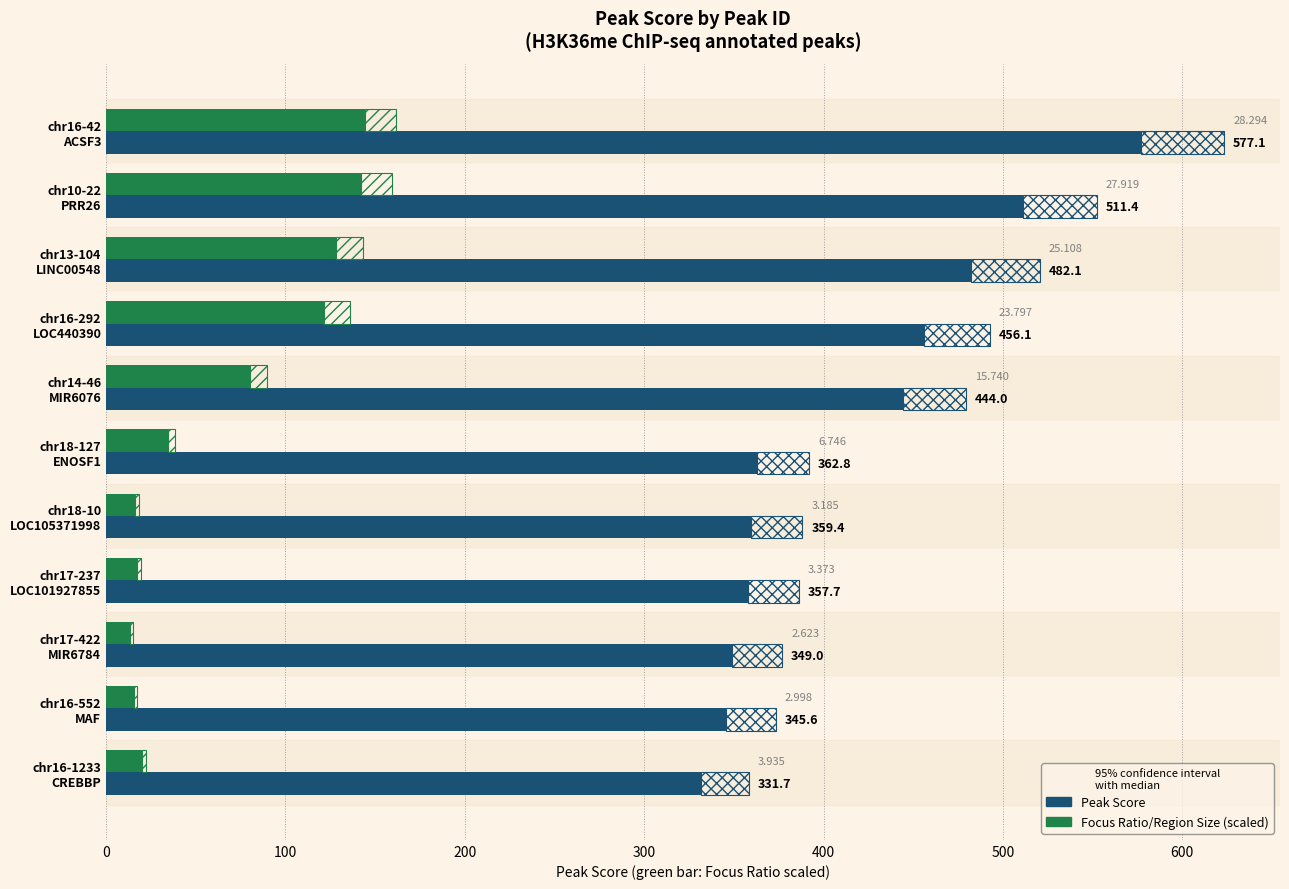

At how many categories does at least one series exceed 527?

1